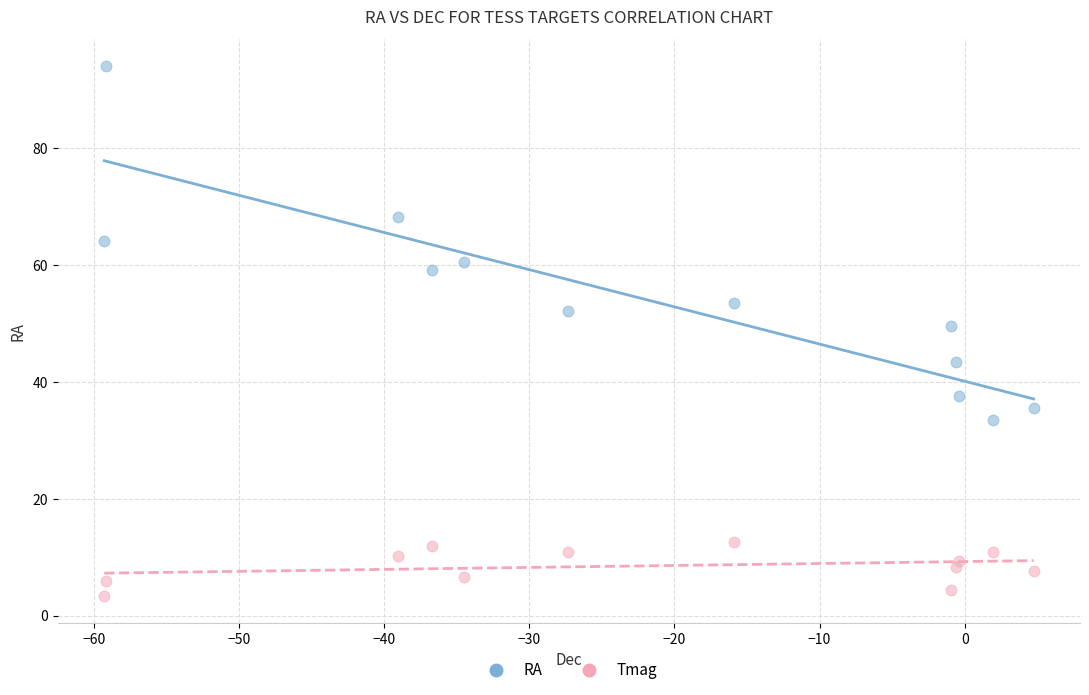

Which series has the widest spread of Y values?

RA